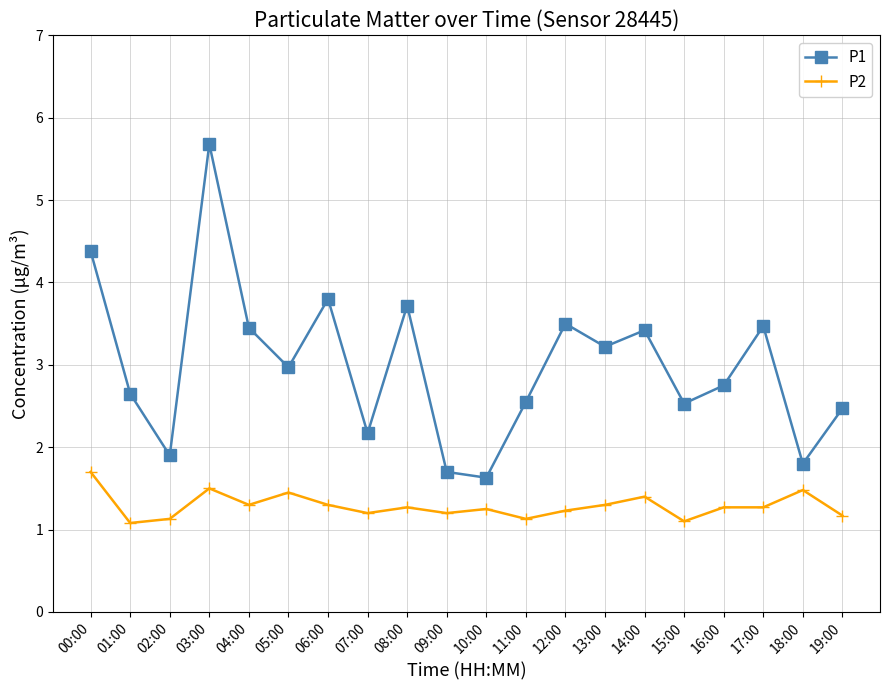

Which series changed the most between 09:00 and 15:00?

P1